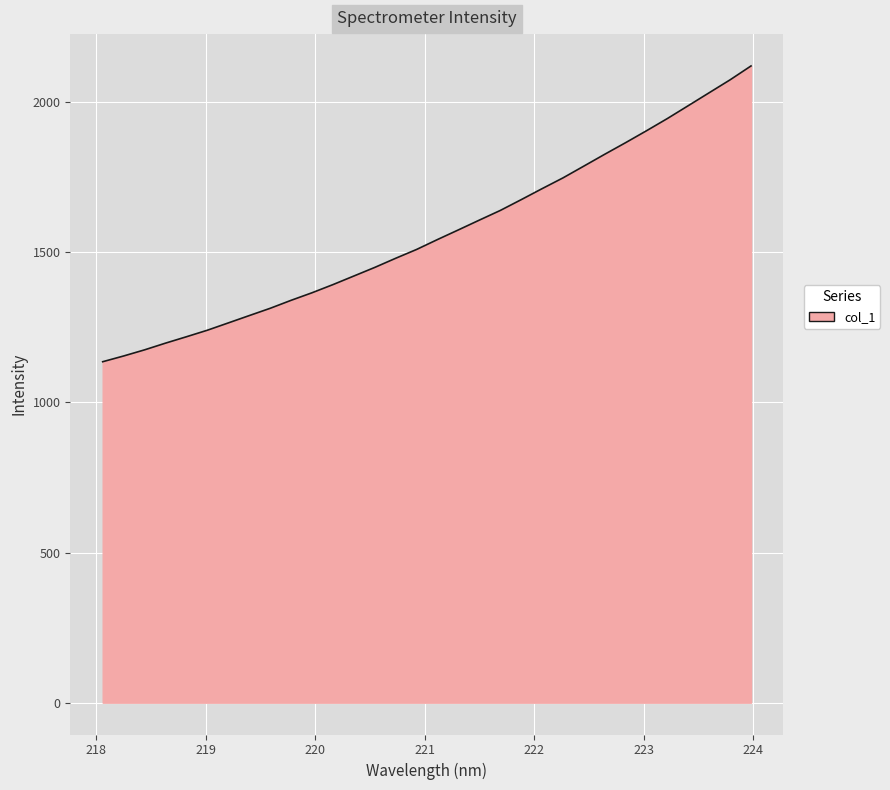

Reading right to left, list all the values displayed in this chart.

2120.3	2074.1	2031.2	1988.2	1945.3	1904.6	1864.9	1826.3	1786.8	1747.5	1711.6	1675.0	1639.0	1606.9	1574.4	1542.3	1509.2	1479.9	1449.4	1420.7	1392.1	1365.0	1339.8	1313.2	1289.0	1264.6	1240.3	1218.5	1197.2	1174.9	1154.5	1135.4